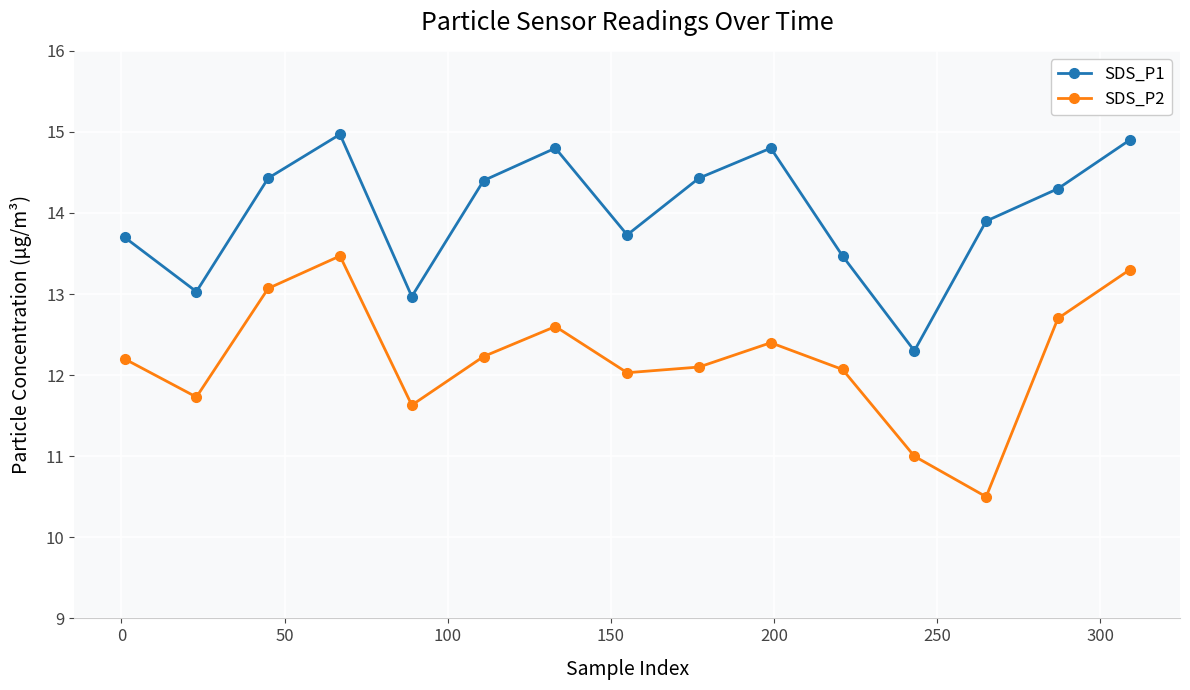

What is the difference between the maximum and minimum values in the SDS_P2 series?

3.0